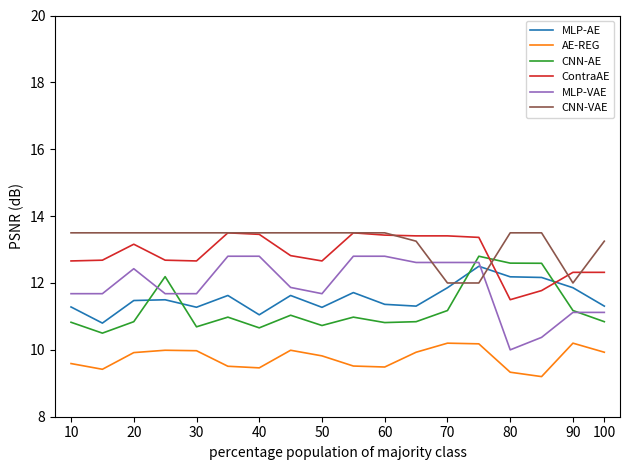

At how many categories does at least one series exceed 12?

18